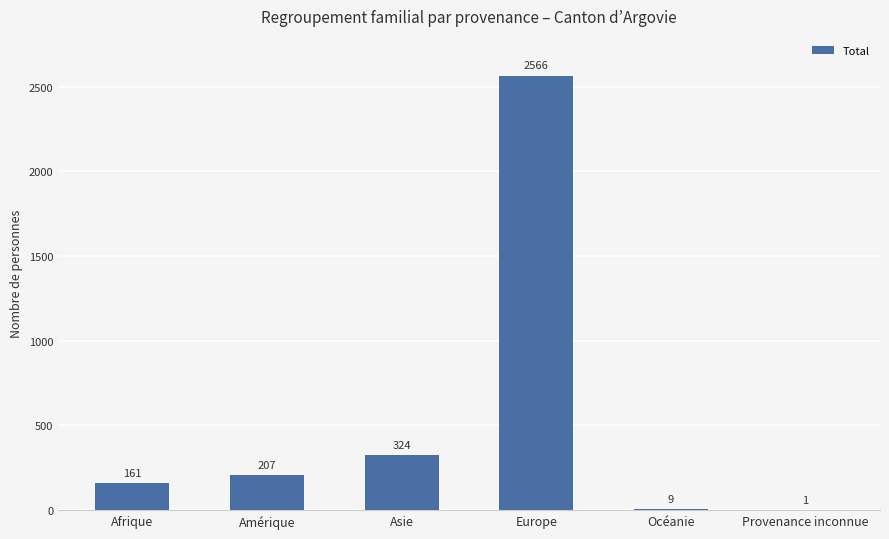

True or false: the data shows 55 at Afrique.

False